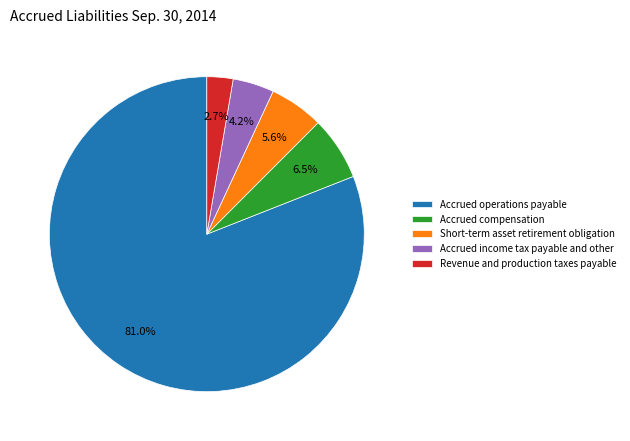

Is it true that Short-term asset retirement obligation is 6% of the pie?

True